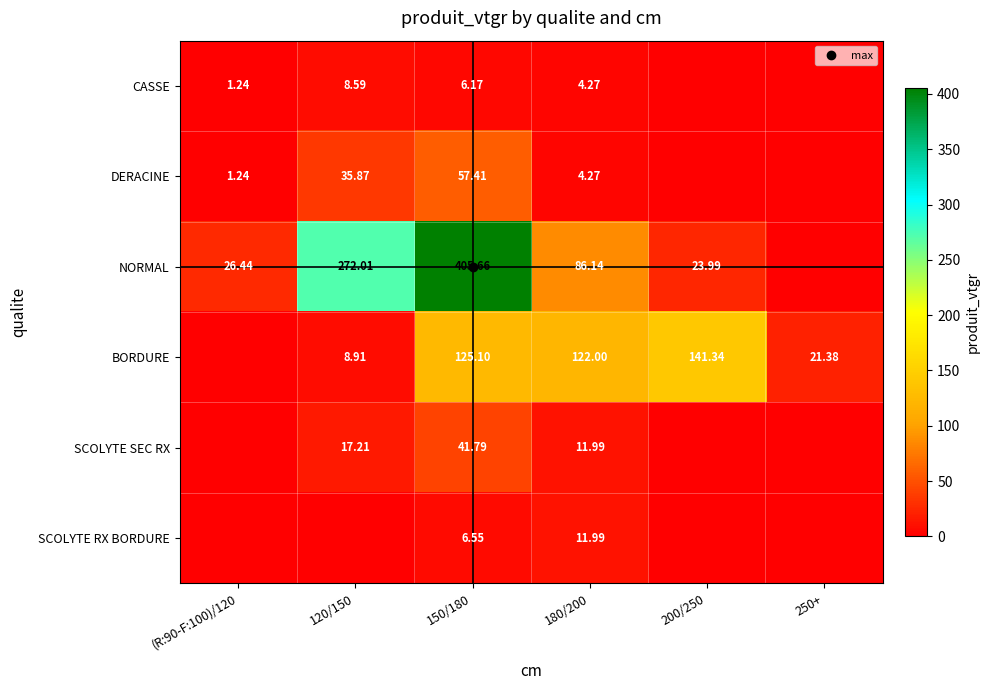

What is the difference between the second highest and minimum values in the SCOLYTE RX BORDURE series?

6.5